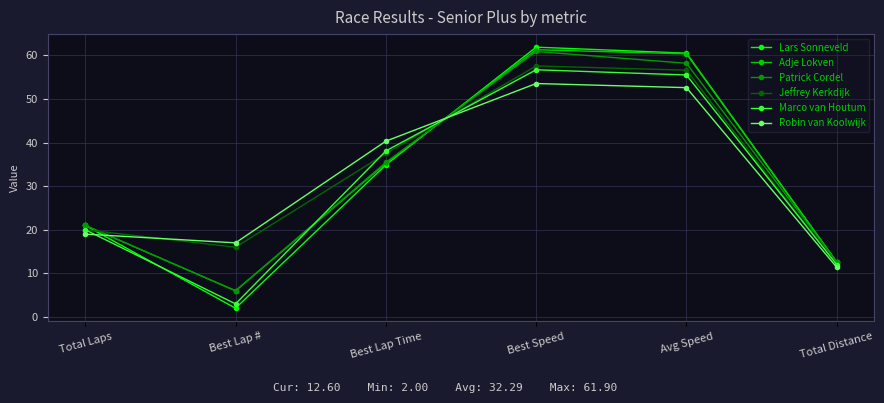

Where do Jeffrey Kerkdijk and Patrick Cordel first cross each other?

Total Laps and Best Lap #